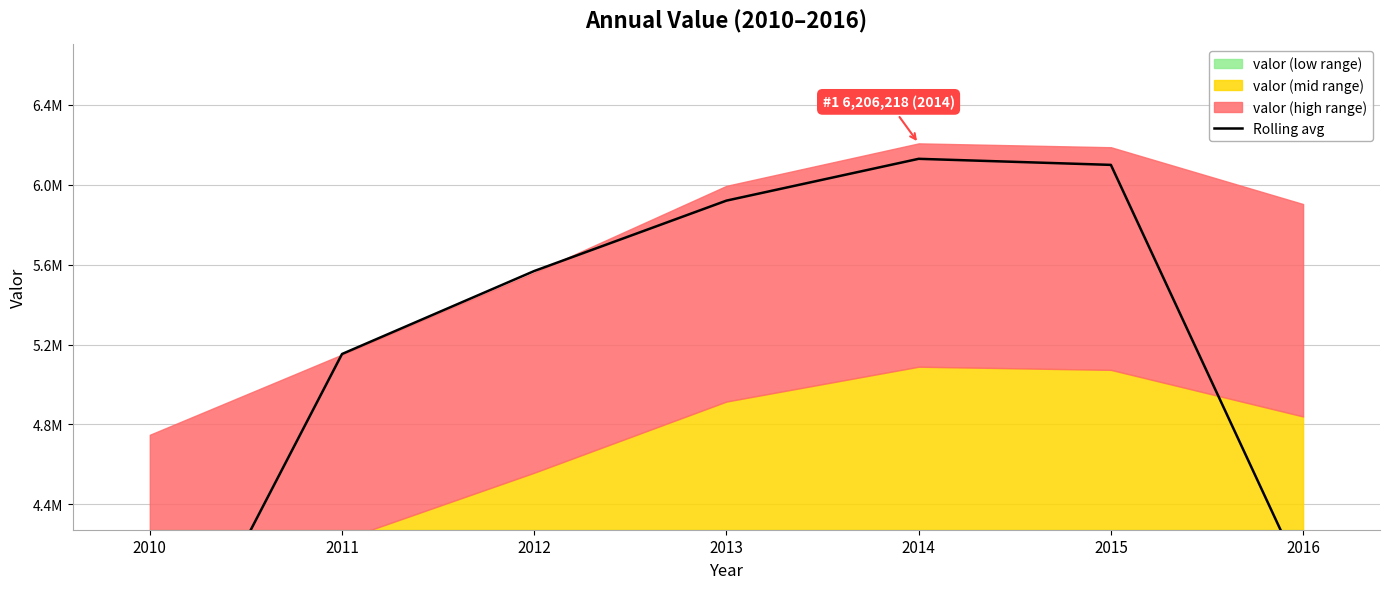

List the labels in order of value, smallest first.

2010, 2016, 2011, 2012, 2013, 2015, 2014